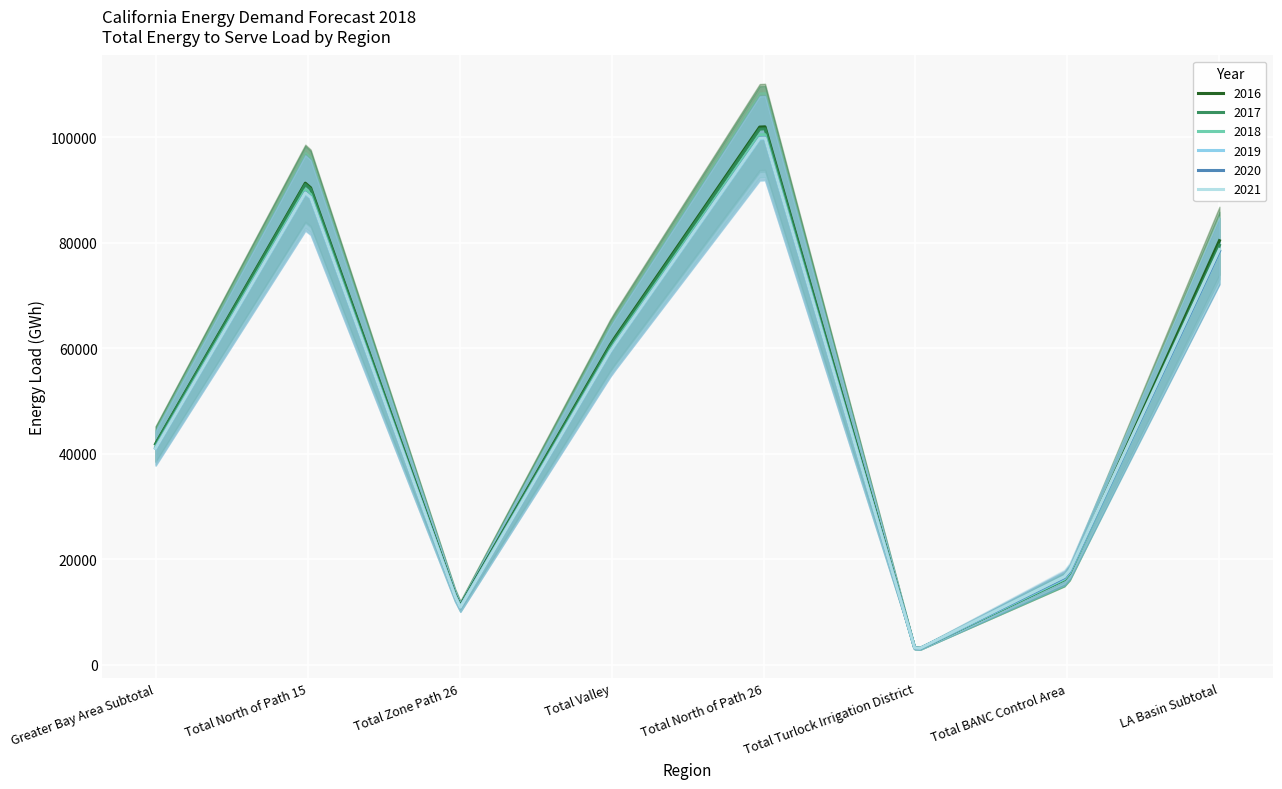

Reading right to left, extract all data points from this chart.

2016: 80384	16457	2680	102972	61082	10930	92042	41890
2017: 79505	16423	2683	102588	60800	10819	91769	41788
2018: 78489	16525	2669	101473	60153	10709	90764	41320
2019: 78307	16668	2675	100729	59723	10635	90094	41006
2020: 78397	16811	2680	100906	59828	10652	90254	41078
2021: 78720	16988	2692	100841	59794	10645	90196	41047